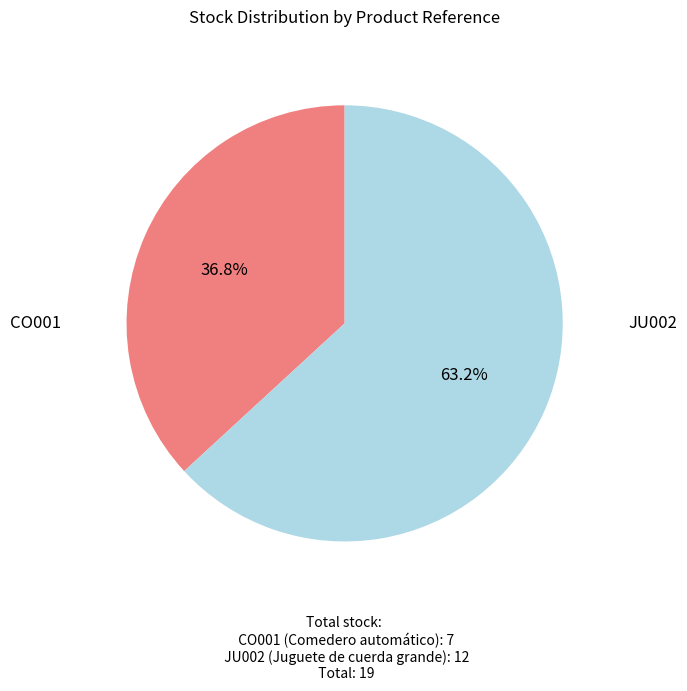

Does any single category account for the majority?

Yes